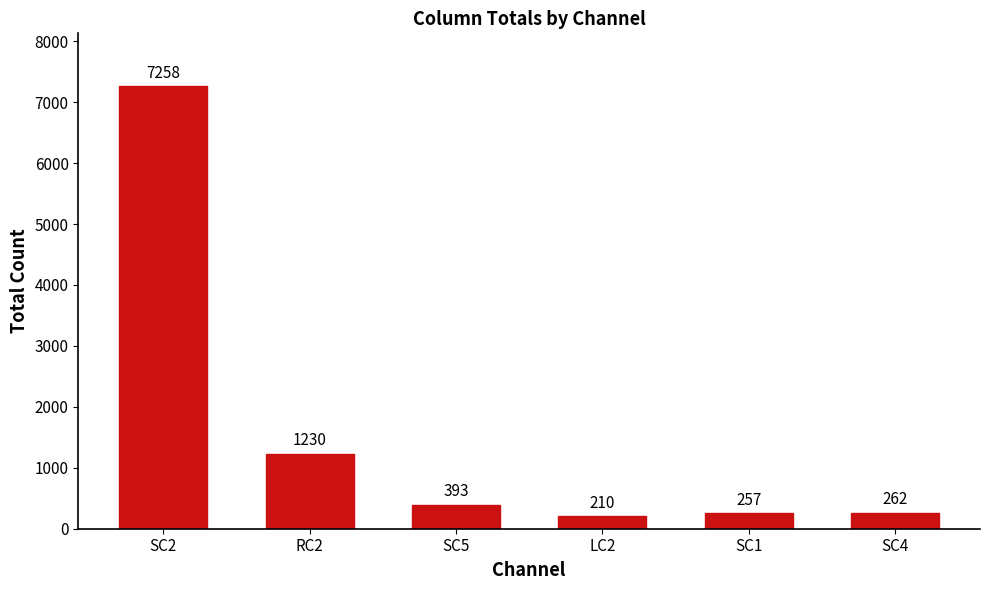

What is the maximum value shown in the chart?

7258